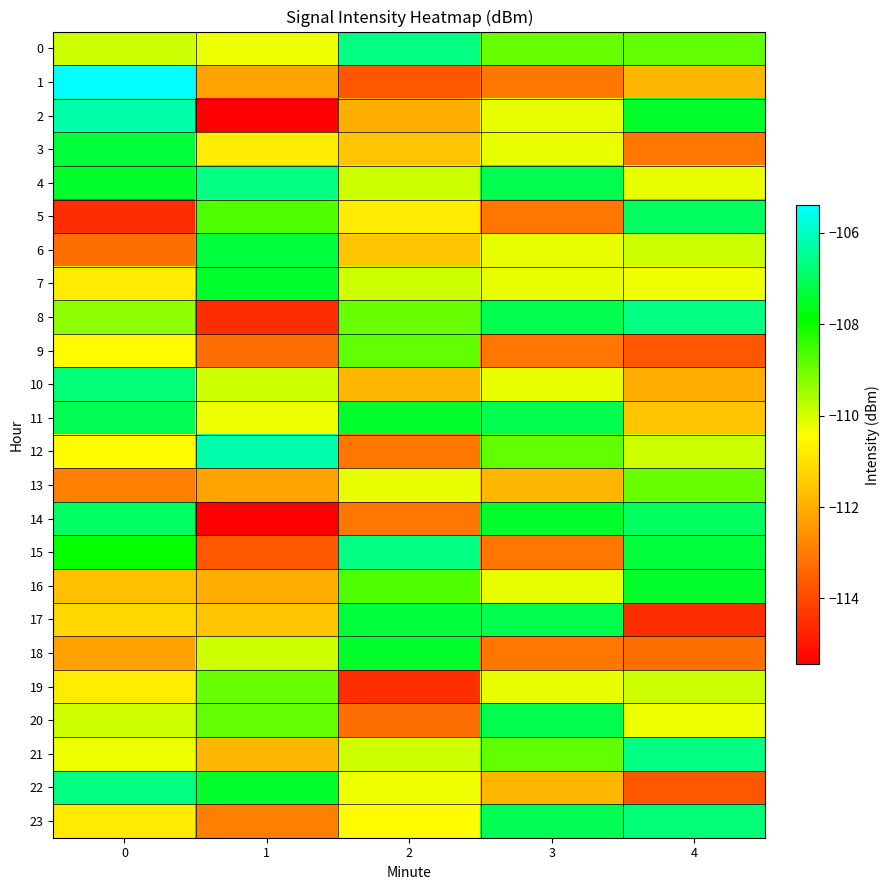

Which series has the widest spread of values?

2